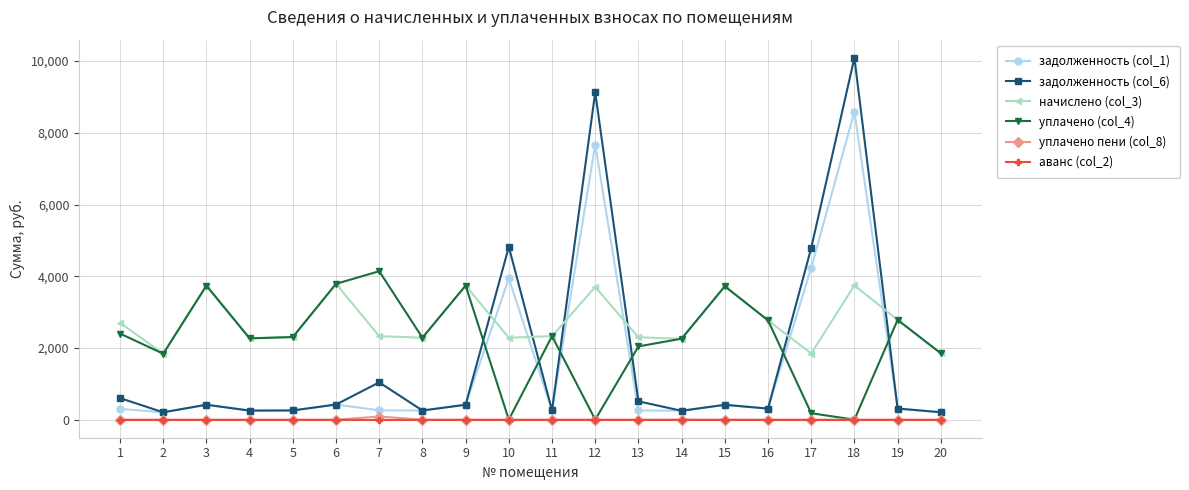

Does the chart have visible grid lines?

Yes